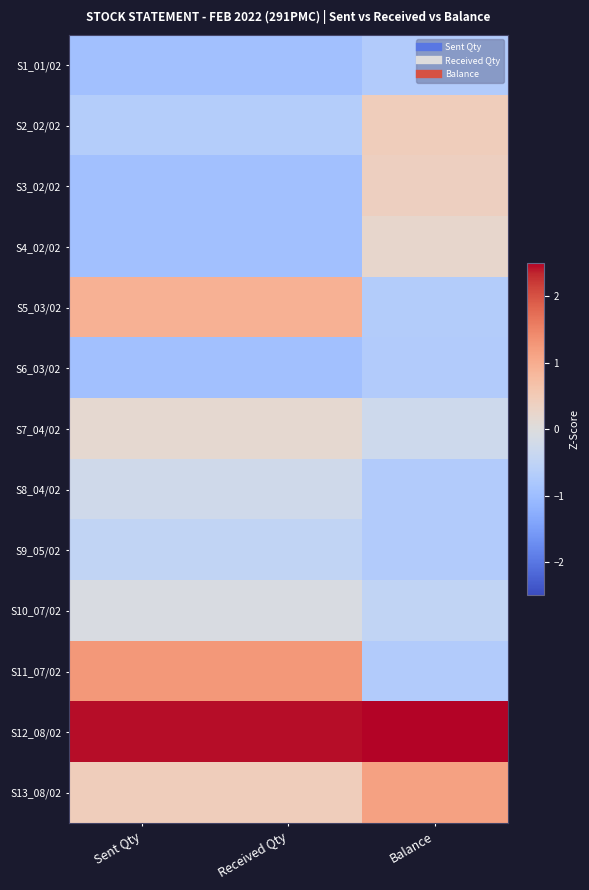

List the series in order of their peak value, highest first.

S12_08/02, S11_07/02, S13_08/02, S5_03/02, S2_02/02, S3_02/02, S4_02/02, S7_04/02, S10_07/02, S8_04/02, S9_05/02, S1_01/02, S6_03/02